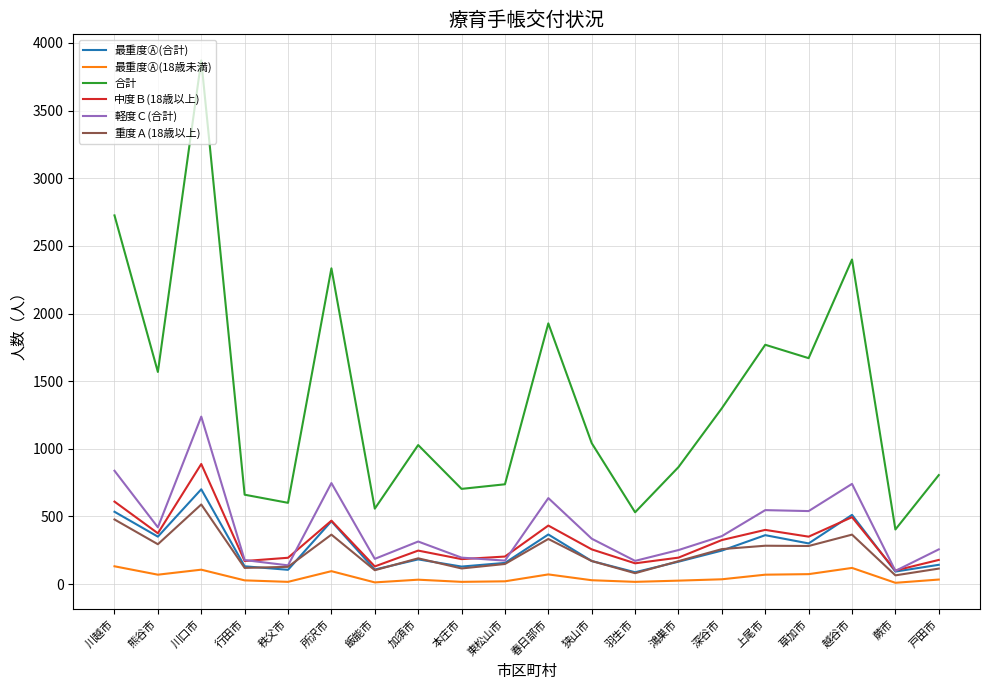

True or false: 合計 and 軽度Ｃ(合計) cross at least once.

False